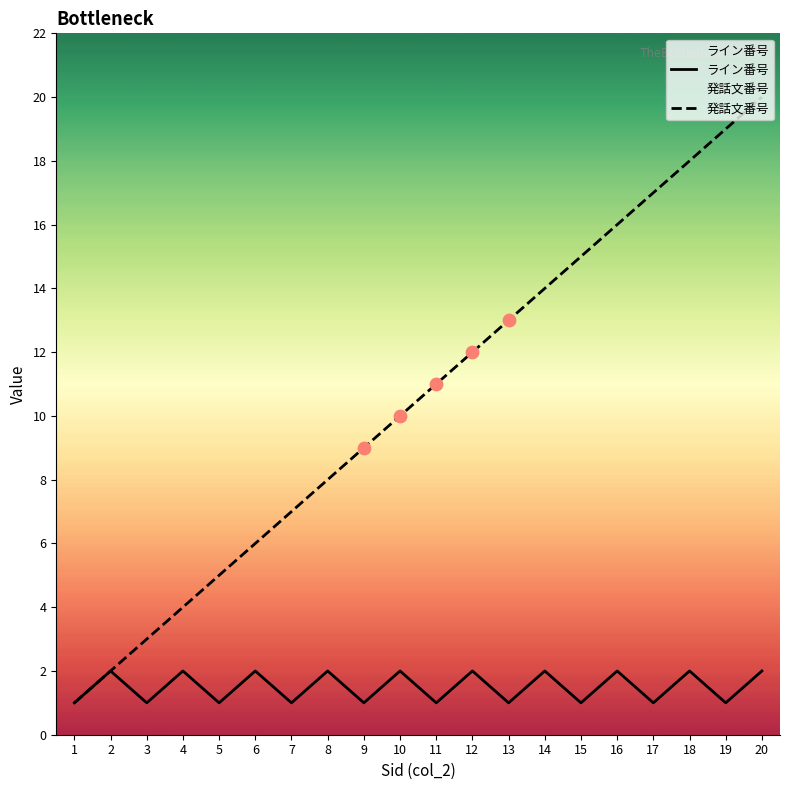

At which category is the sum across all series the highest?

20